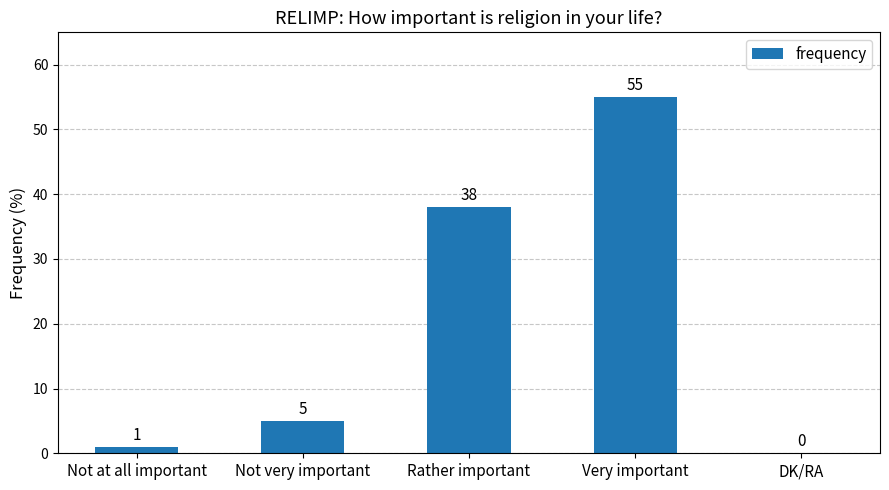

Is it true that the value at DK/RA is 0?

True